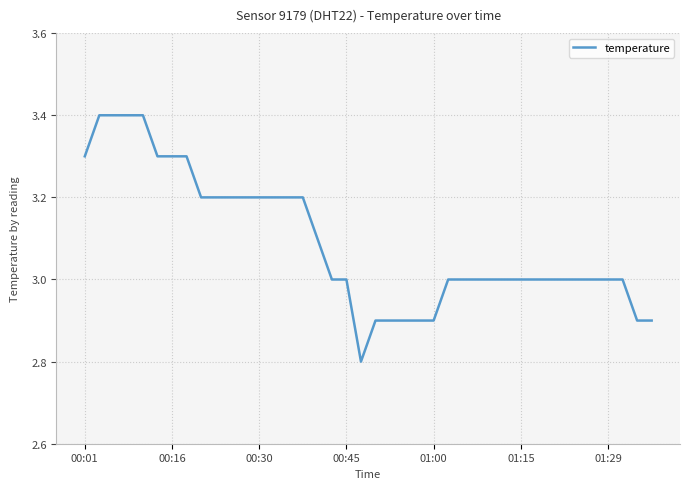

What is the maximum value shown in the chart?

3.4